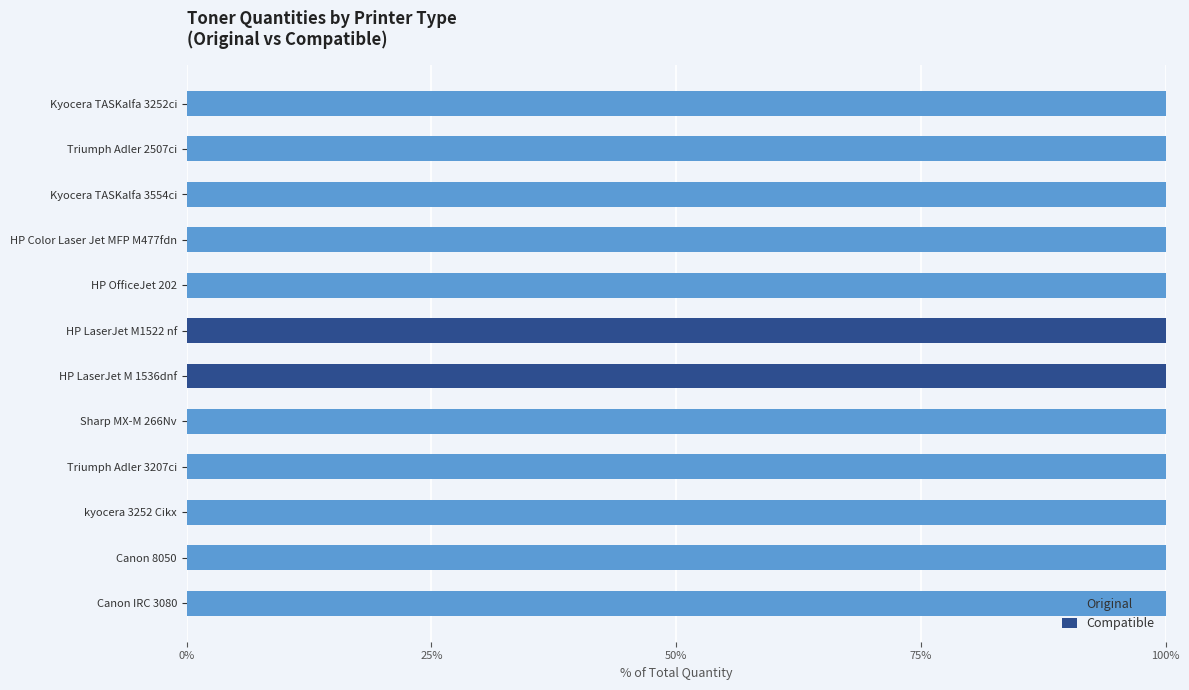

The value of Original at HP Color Laser Jet MFP M477fdn is 100. True or false?

True